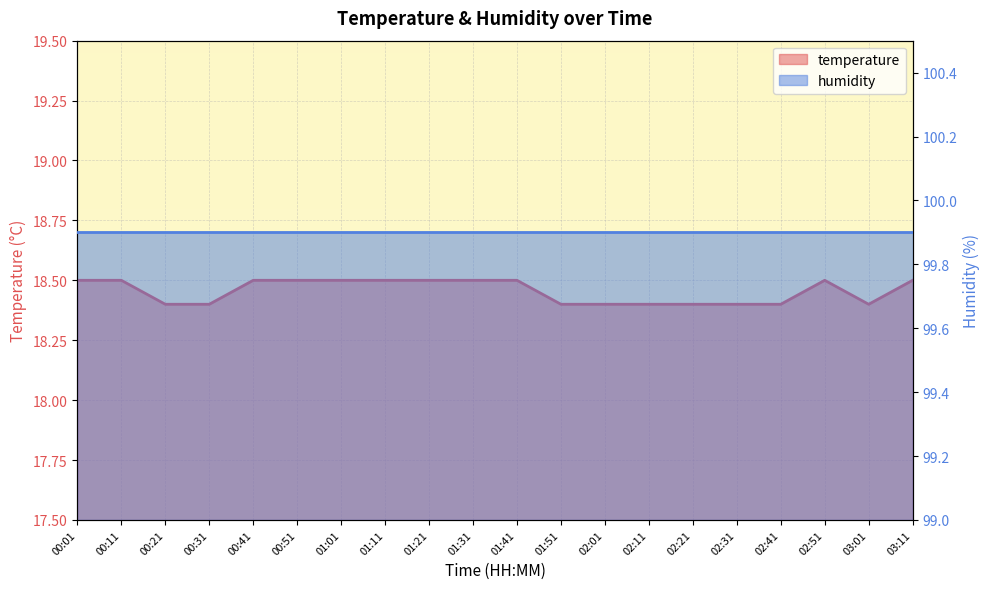

Reading left to right, what are all the values shown in this chart?

18.5	18.5	18.4	18.4	18.5	18.5	18.5	18.5	18.5	18.5	18.5	18.4	18.4	18.4	18.4	18.4	18.4	18.5	18.4	18.5